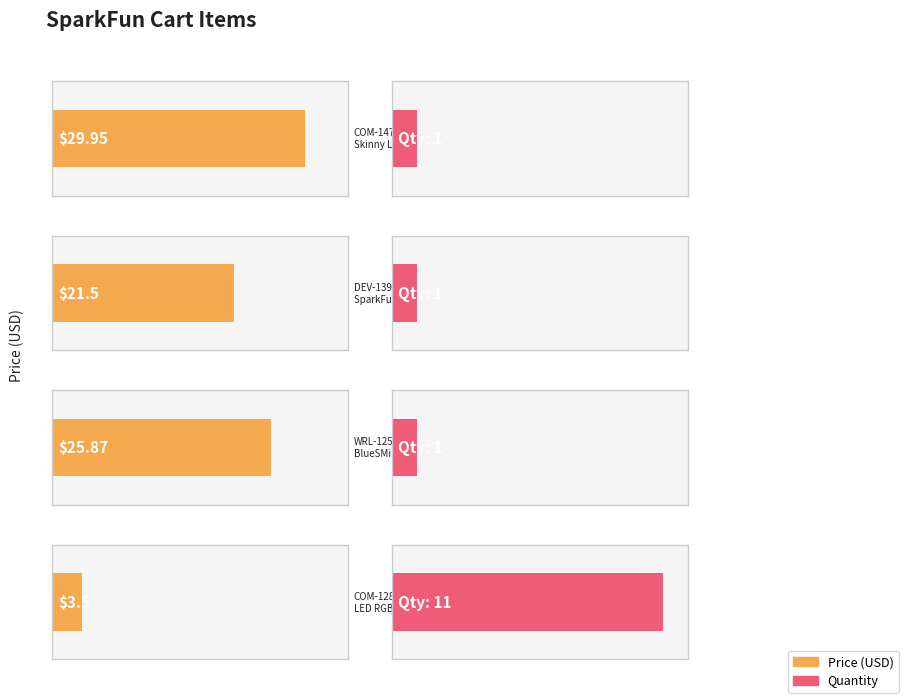

What is the value of the Price (USD) bar at the 3rd from the left?

25.9